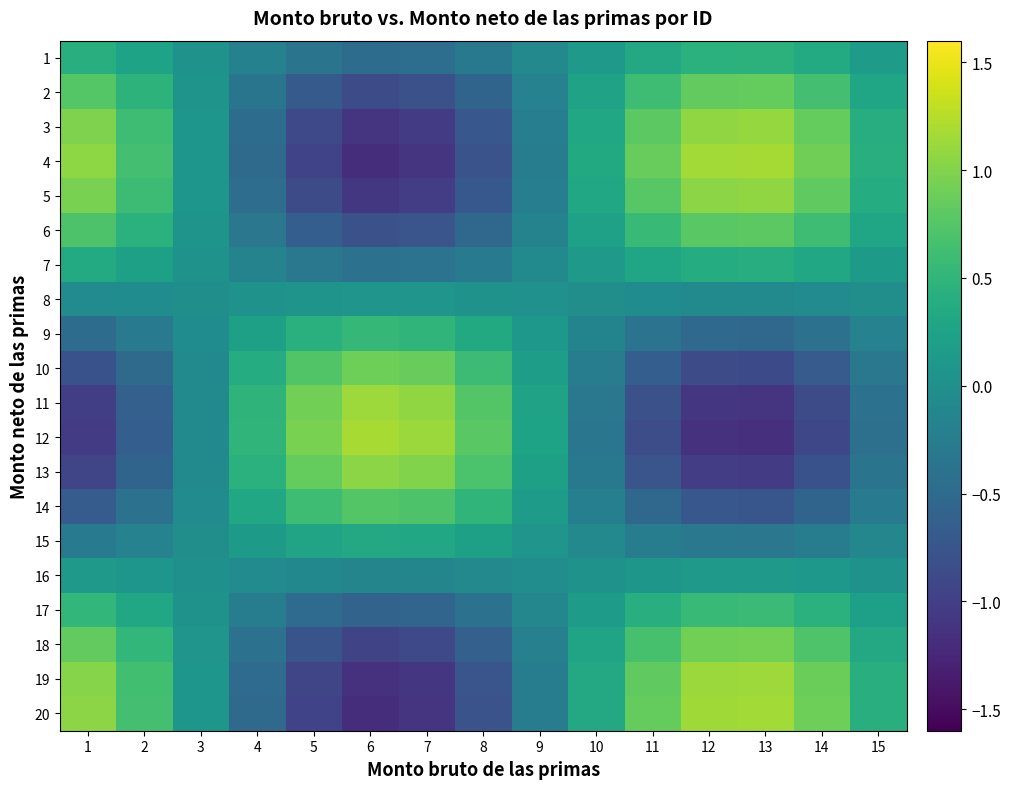

List the series in order of their peak value, highest first.

12, 4, 20, 19, 11, 3, 5, 13, 18, 10, 2, 6, 14, 17, 9, 1, 7, 15, 16, 8